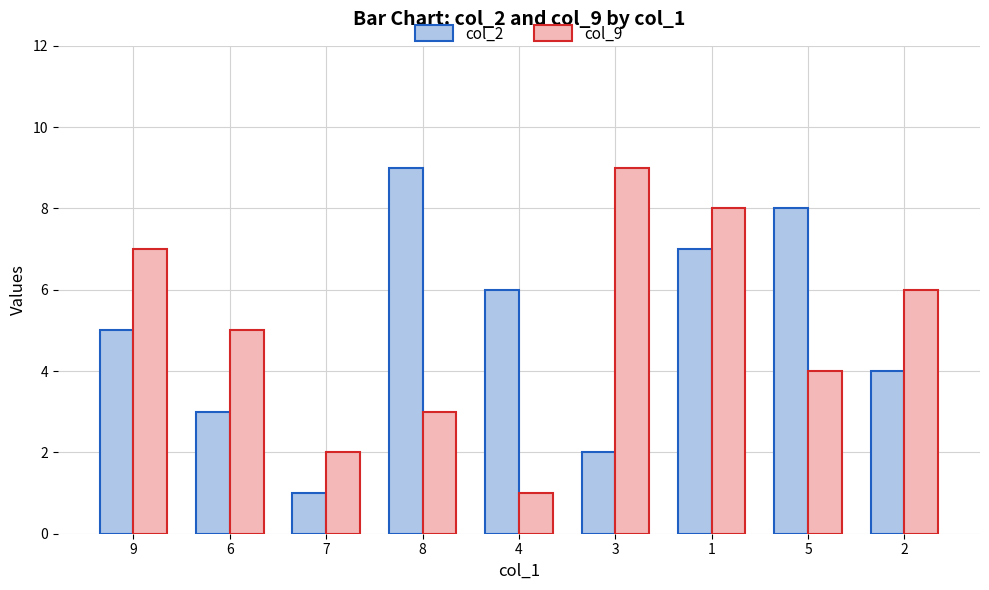

What is the minimum value for col_9?

1